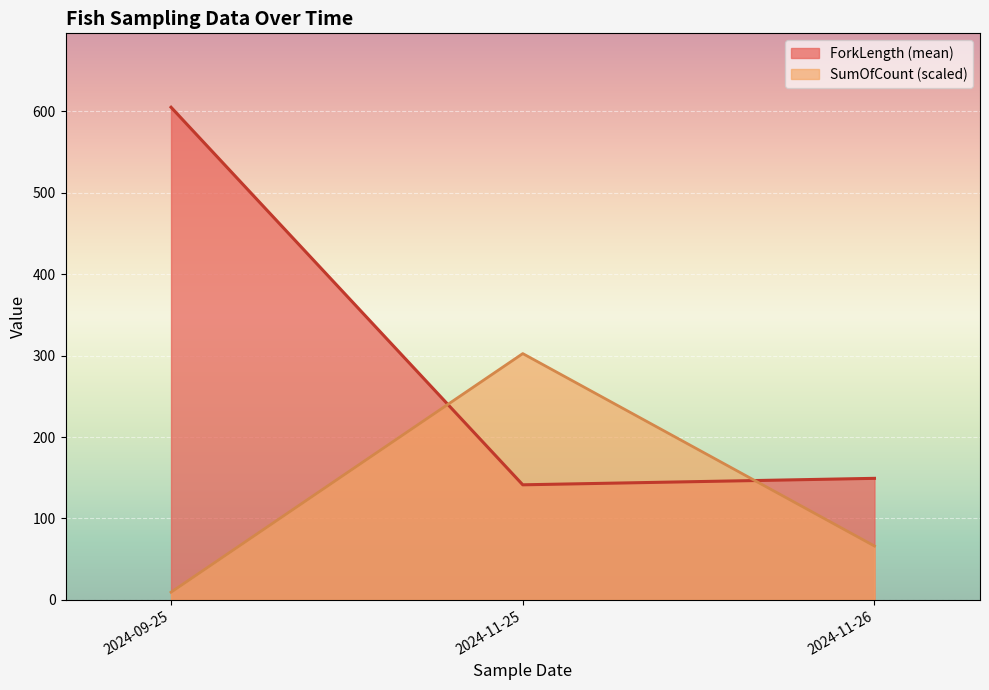

What is the maximum value for ForkLength (mean)?

605.0